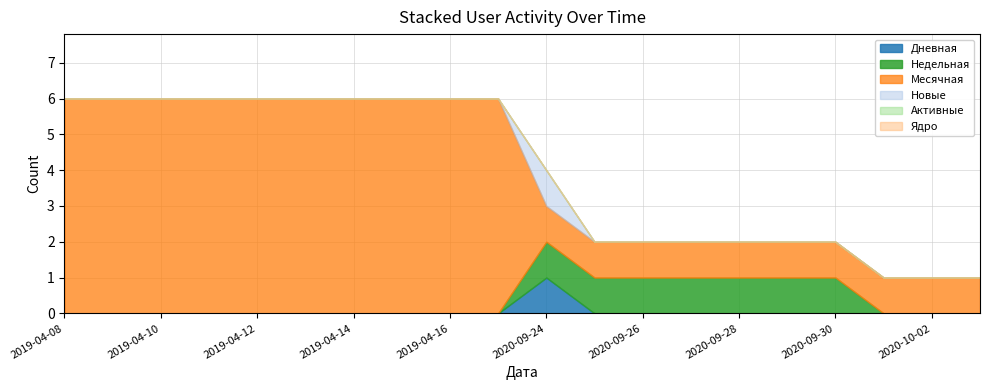

Between 2020-09-25 and 2020-10-02, which series saw the biggest shift?

Недельная